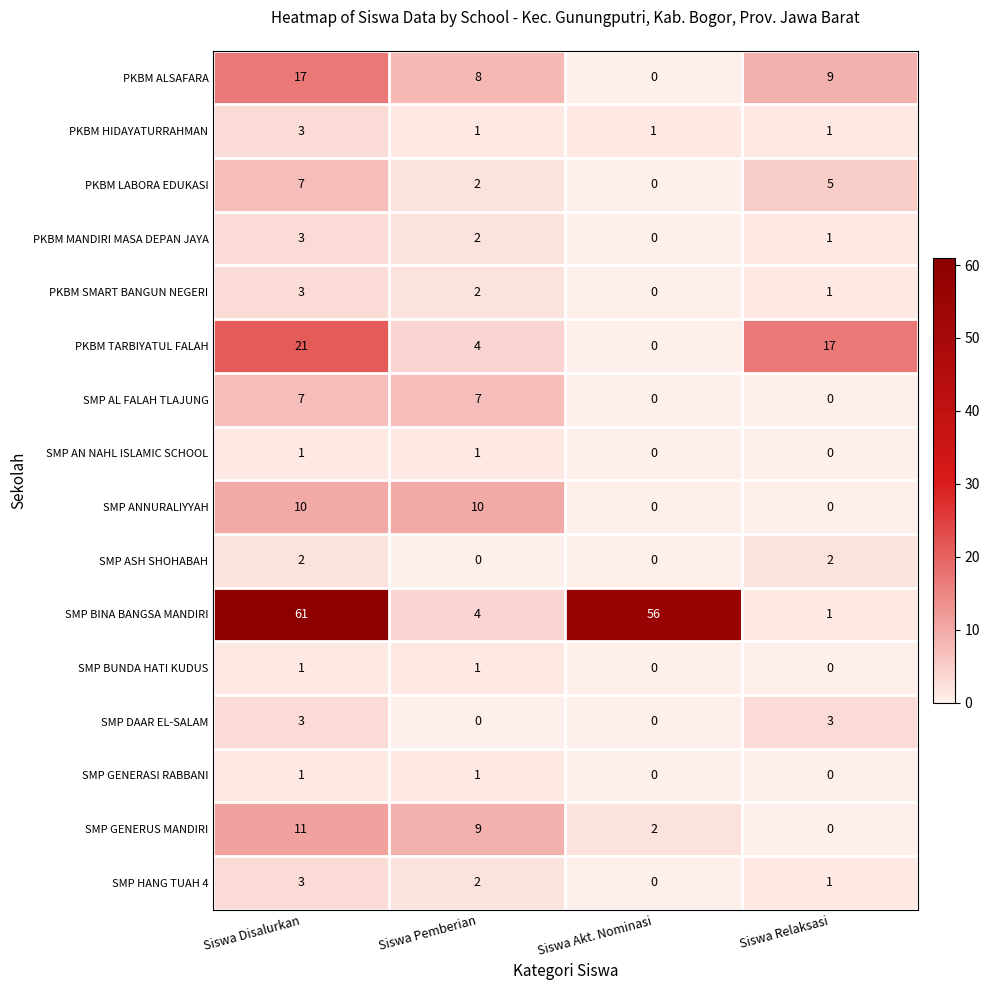

Which series has the largest range (max minus min)?

SMP BINA BANGSA MANDIRI